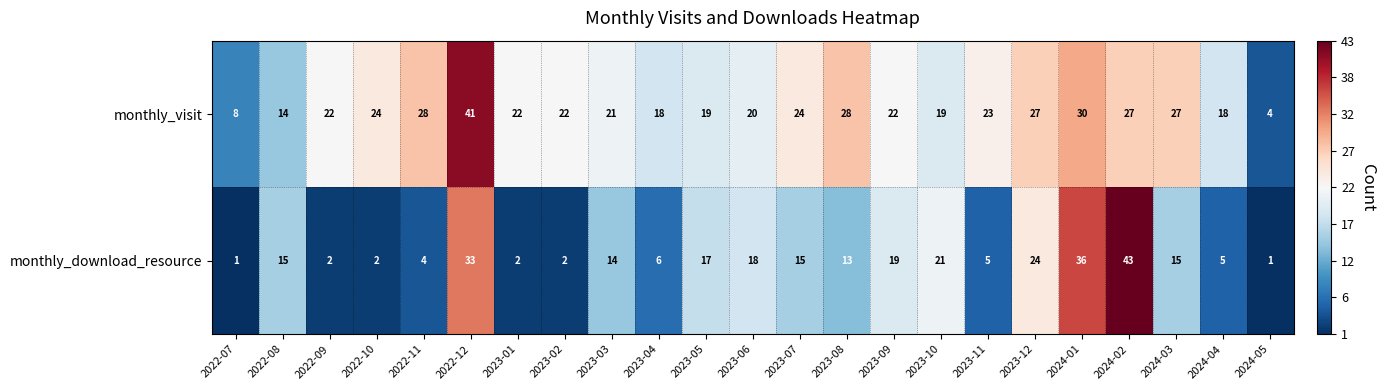

Is it true that monthly_download_resource equals 5 at 2023-11?

True